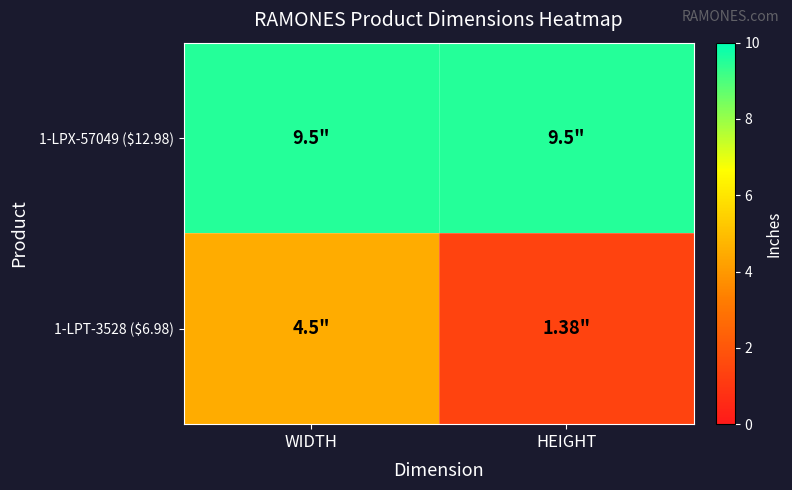

At WIDTH, list the series in order from smallest to largest.

1-LPT-3528 ($6.98), 1-LPX-57049 ($12.98)